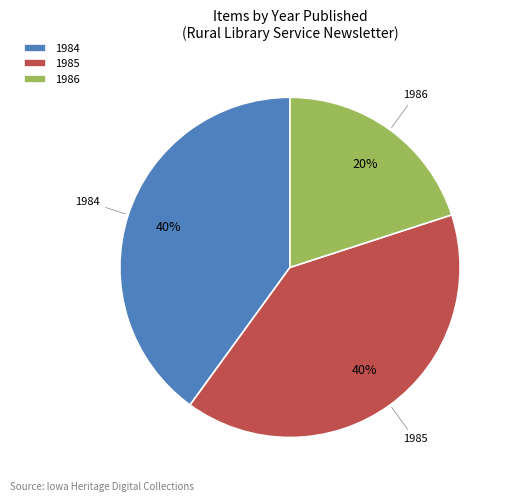

To the nearest percent, what is the average slice percentage?

33%